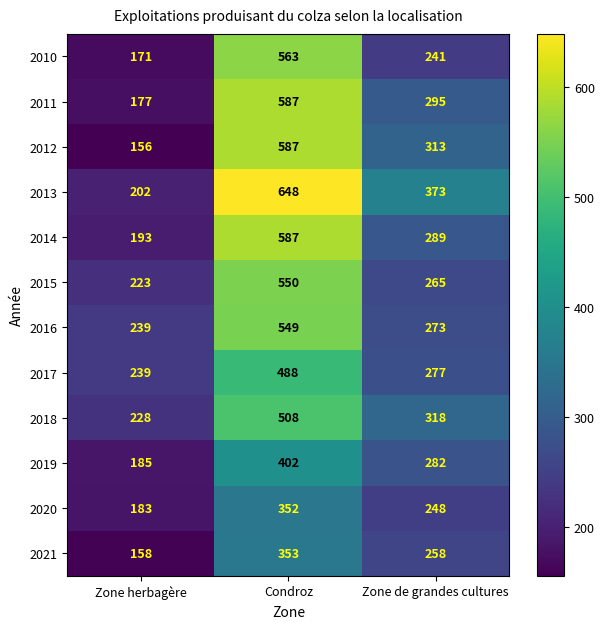

What is the difference between the maximum and minimum values in the 2020 series?

169